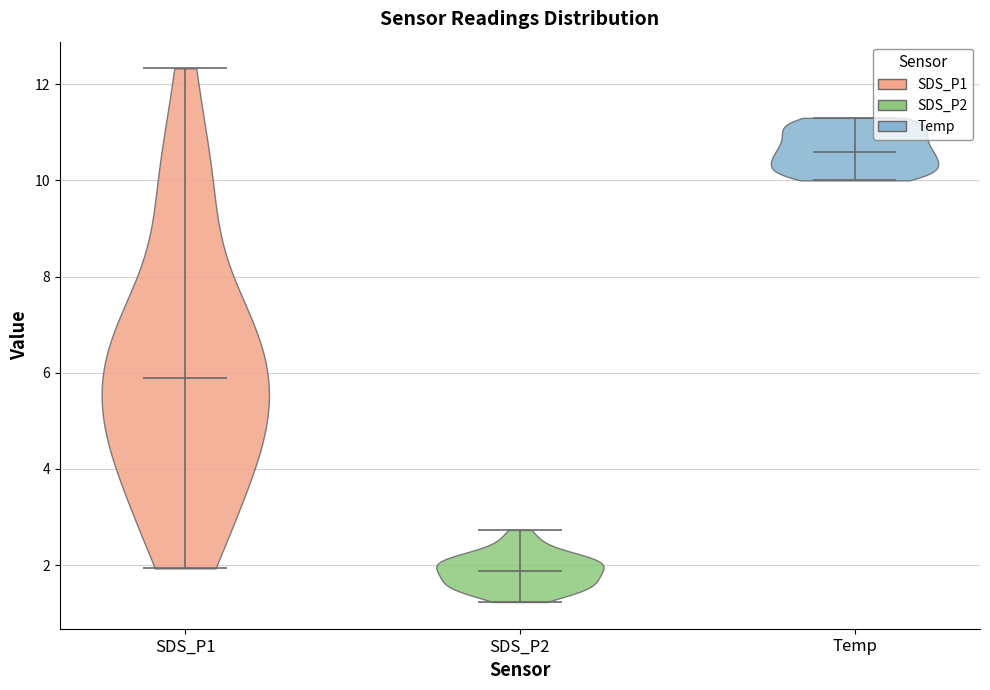

Where does the median line of the violin for Temp sit on the y-axis? The values are not printed on the chart, so give them approximately, as read against the axis.

10.6